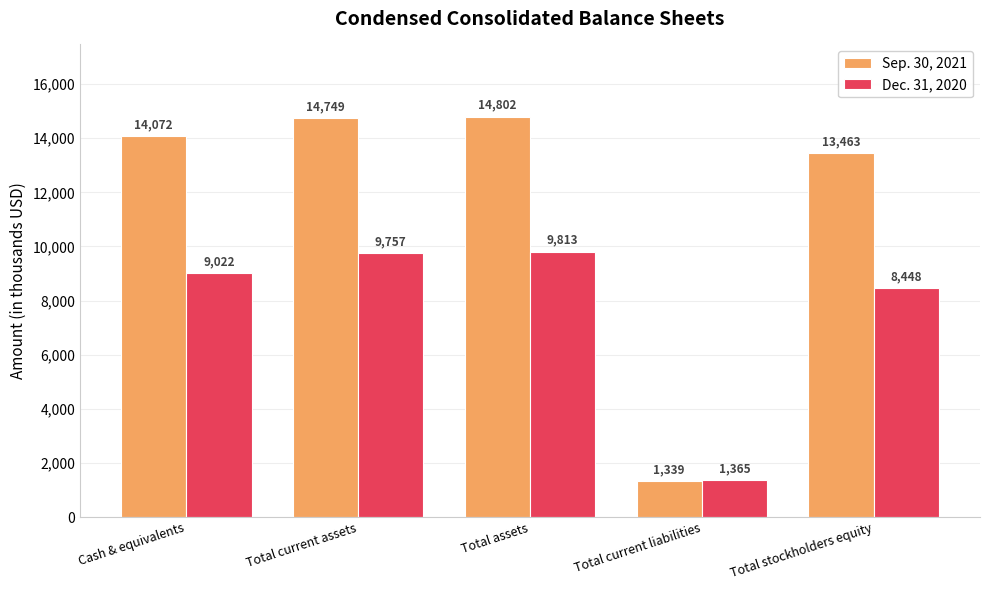

What is the spread (max minus min) of values at Total stockholders equity?

5015